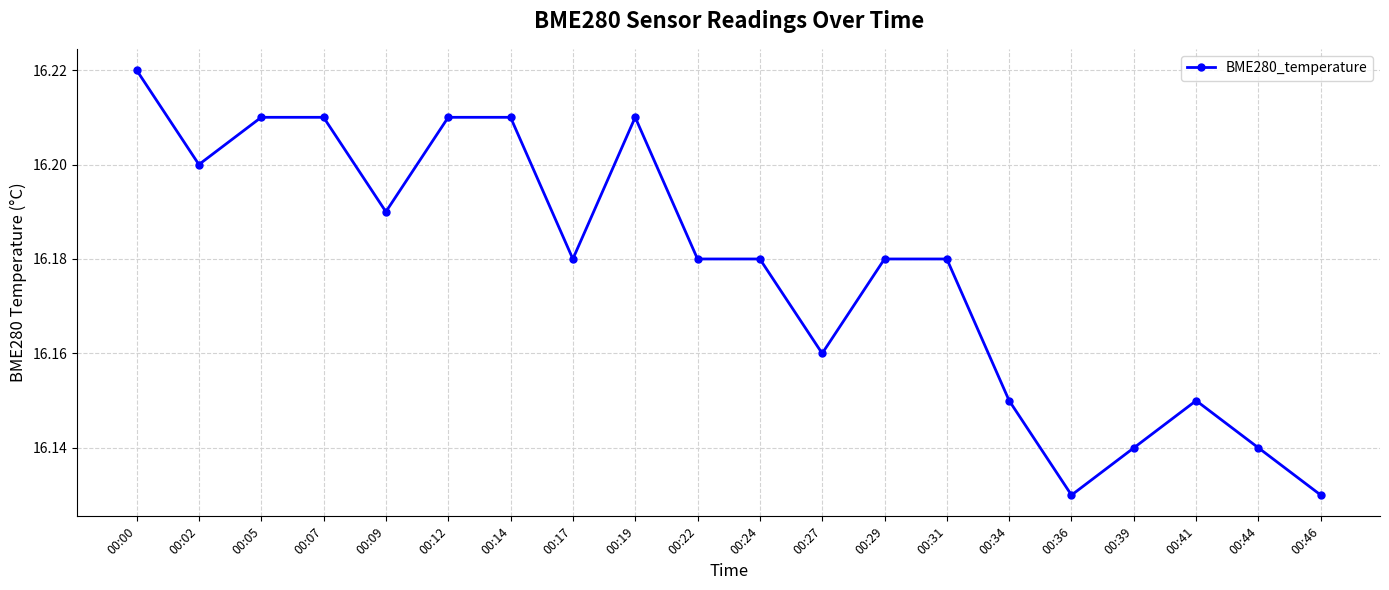

How many distinct data groups are displayed?

1